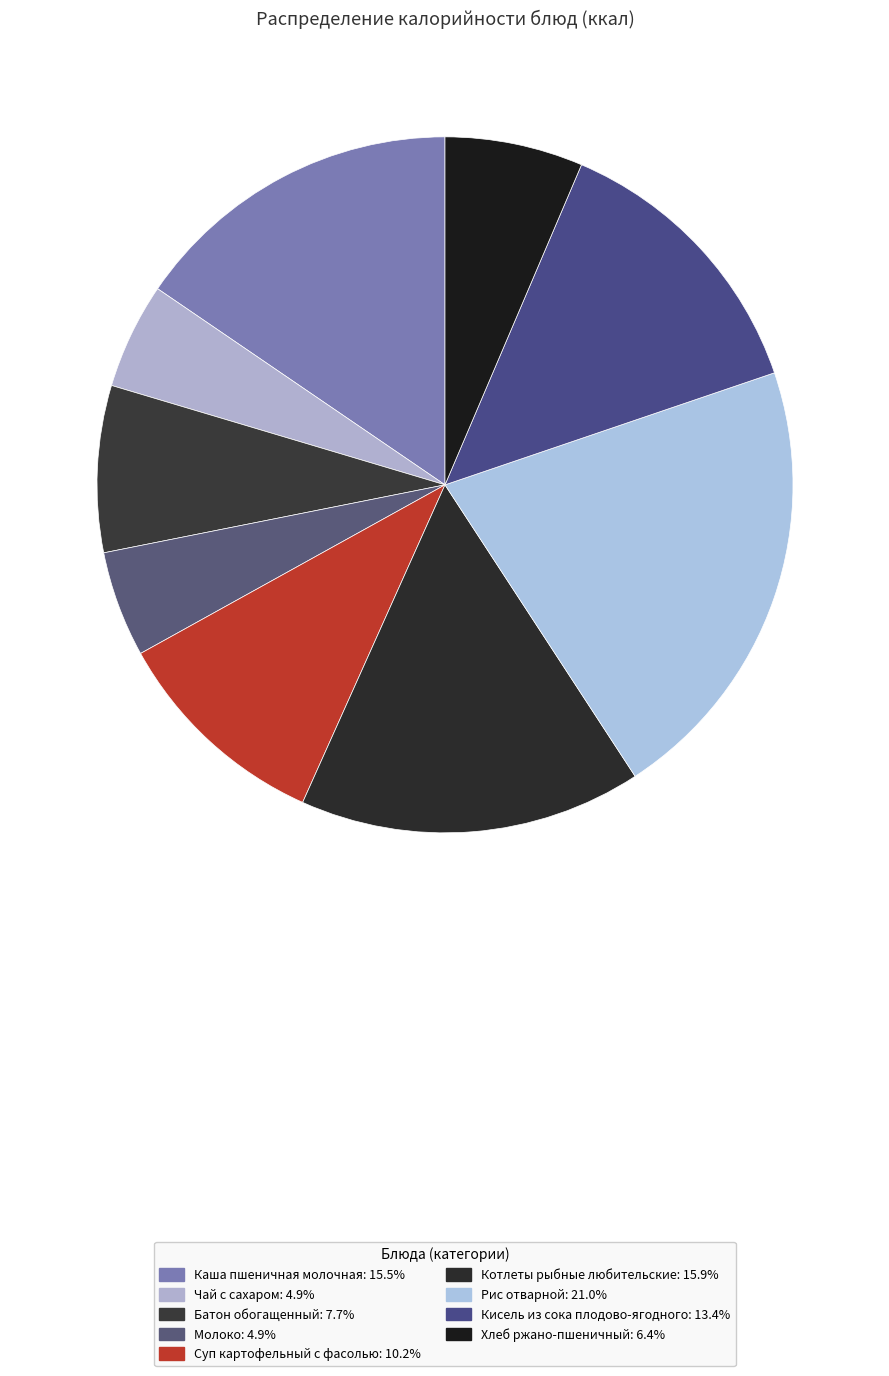

Which has a higher value, Чай с сахаром or Кисель из сока плодово-ягодного?

Кисель из сока плодово-ягодного